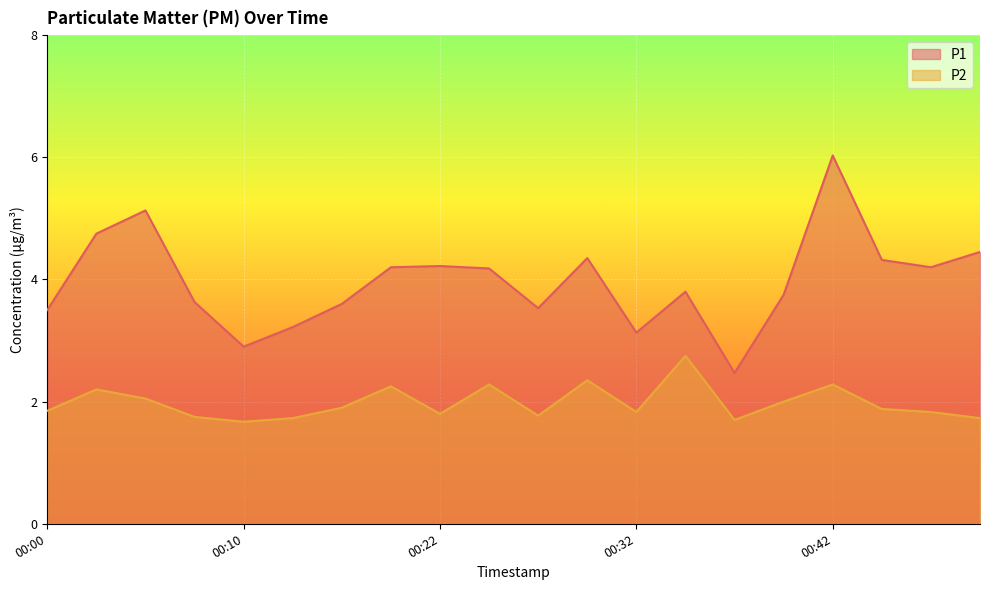

Between 00:50 and 00:35, which is larger?

00:50